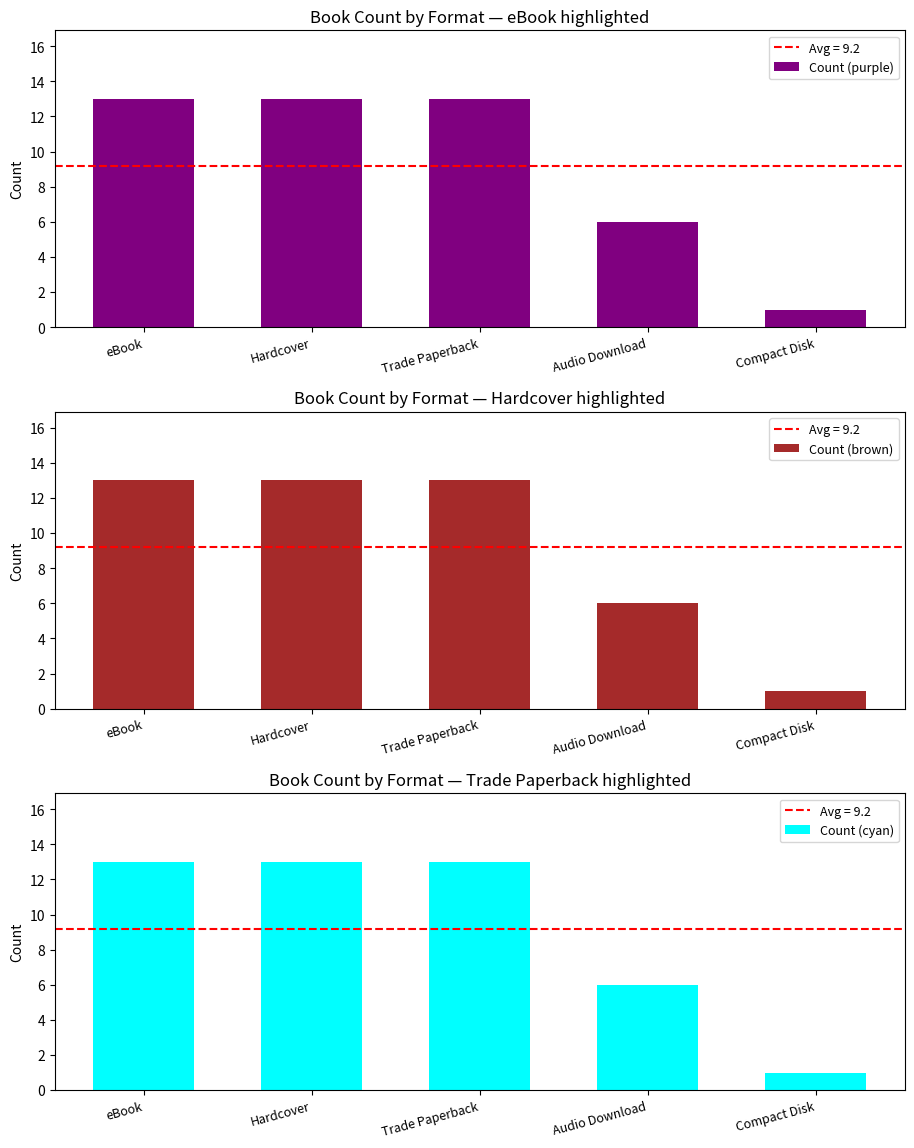

Reading left to right, extract all data points from this chart.

Count (purple): 13	13	13	6	1
Count (brown): 13	13	13	6	1
Count (cyan): 13	13	13	6	1